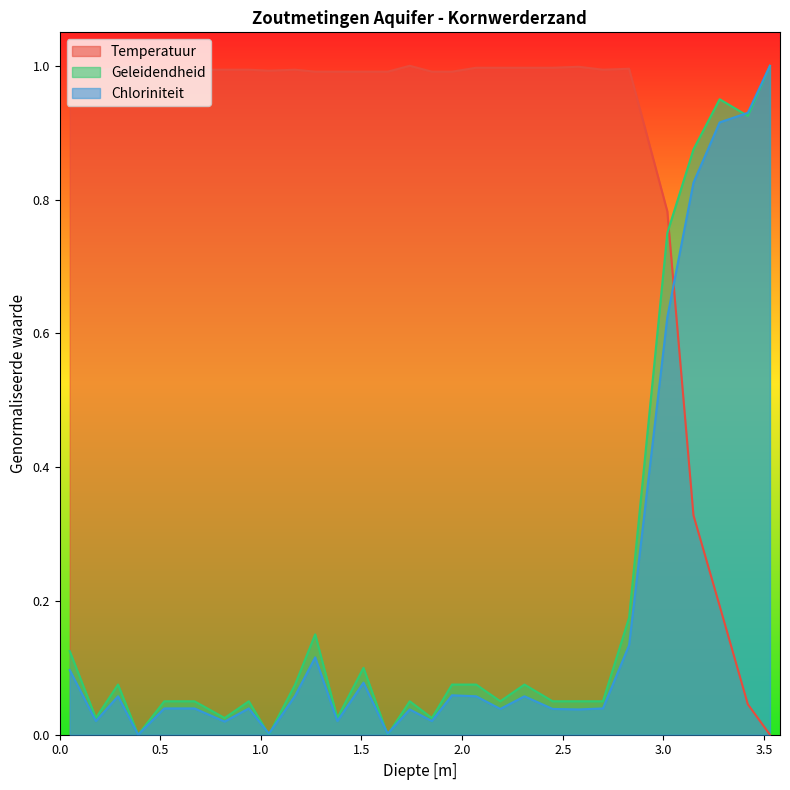

What is the label of the 17th point from the right?

1.51